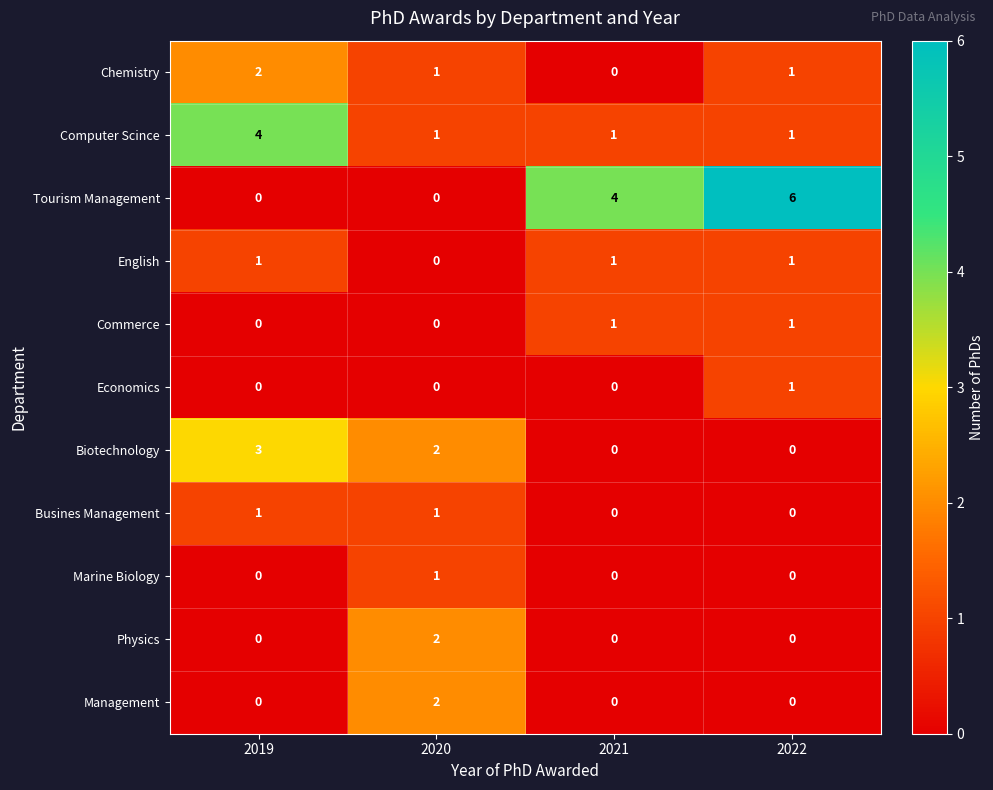

Between 2020 and 2022, which series saw the biggest shift?

Tourism Management